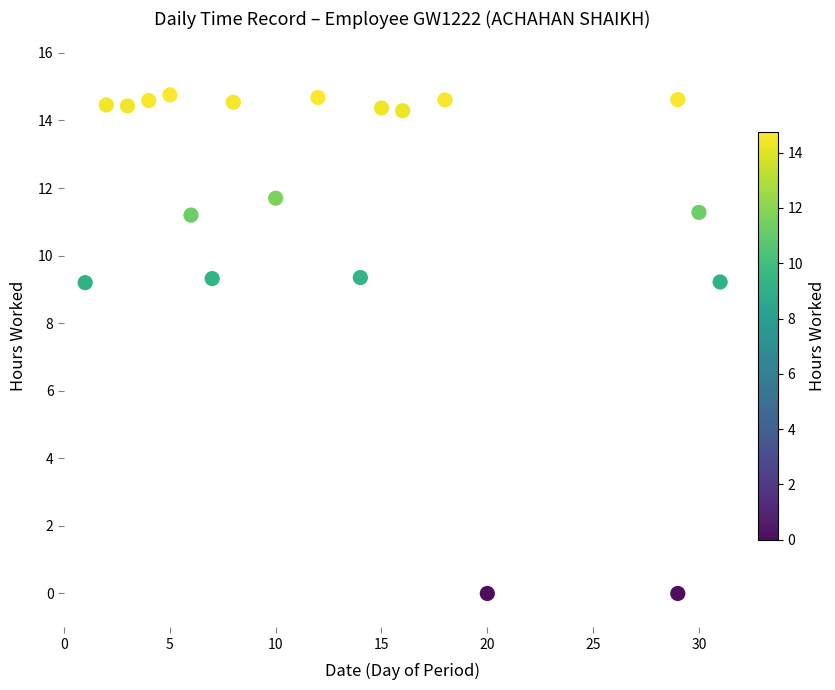

What is the range of X values (max minus min)?

30.0